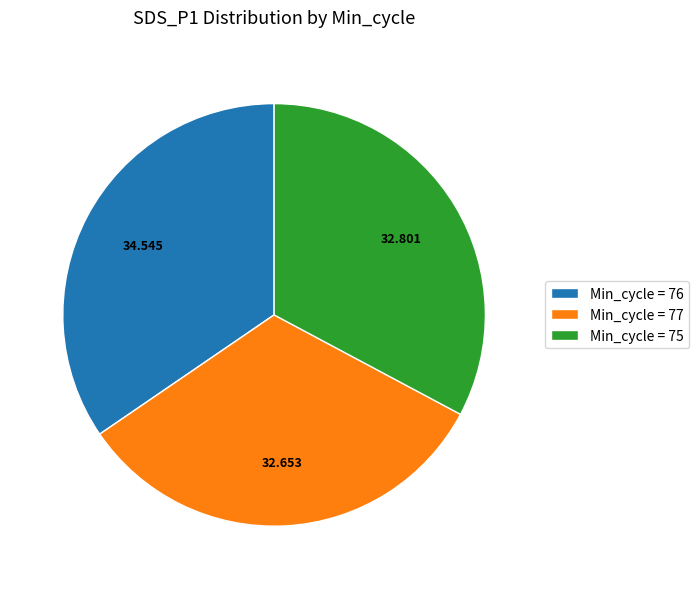

Is Min_cycle = 77 the majority of the pie?

No